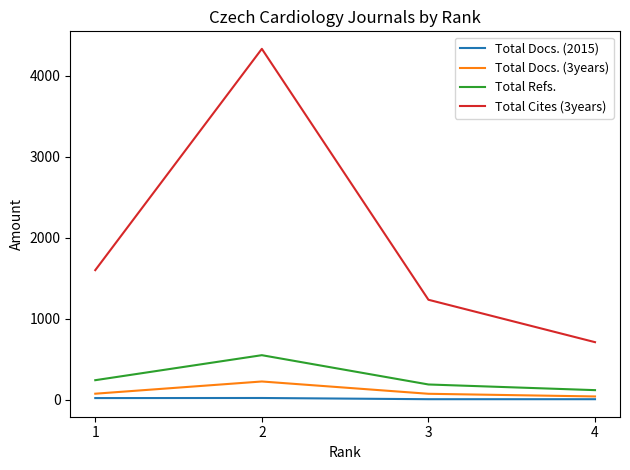

What is the greatest value displayed?

4334